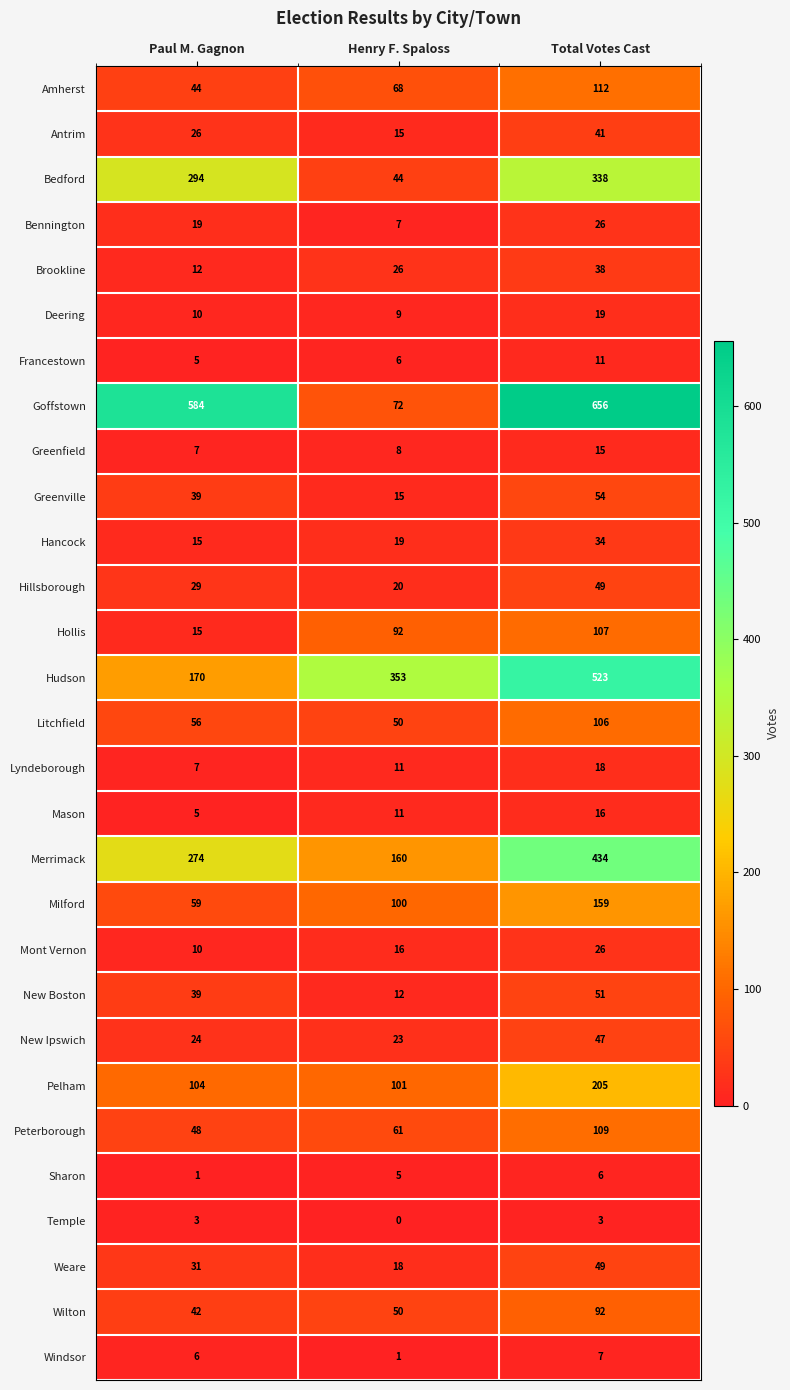

Count the number of data series in this chart.

29